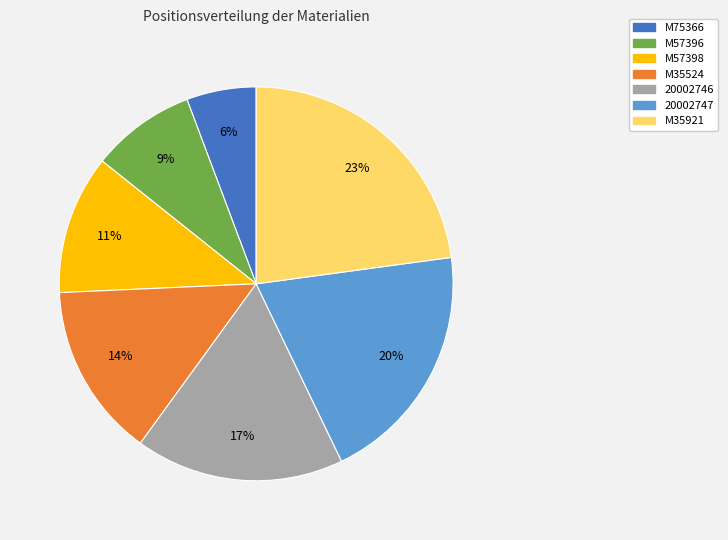

How many slices are in this pie chart?

7